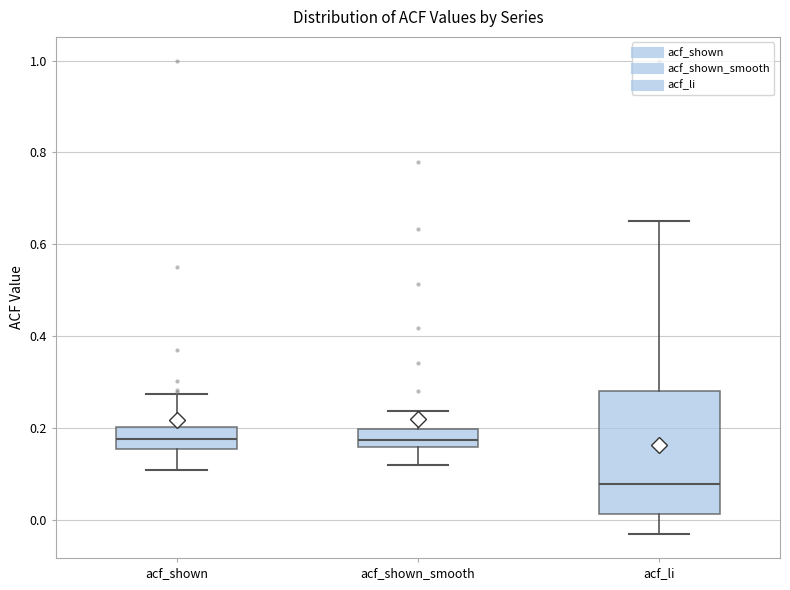

Where does the lower whisker of the box for acf_shown end on the y-axis? The values are not printed on the chart, so give them approximately, as read against the axis.

0.10